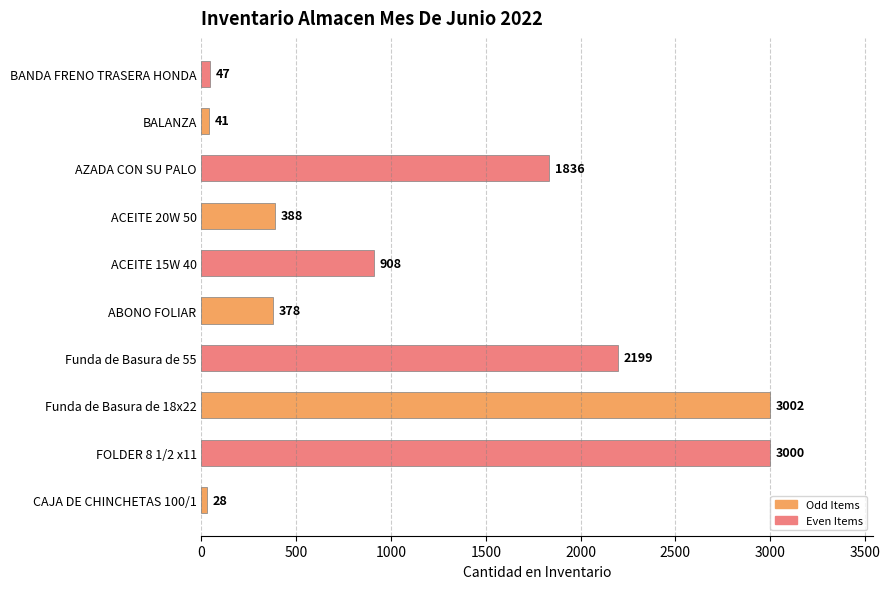

Rank the categories by value from lowest to highest.

CAJA DE CHINCHETAS 100/1, BALANZA, BANDA FRENO TRASERA HONDA, ABONO FOLIAR, ACEITE 20W 50, ACEITE 15W 40, AZADA CON SU PALO, Funda de Basura de 55, FOLDER 8 1/2 x11, Funda de Basura de 18x22